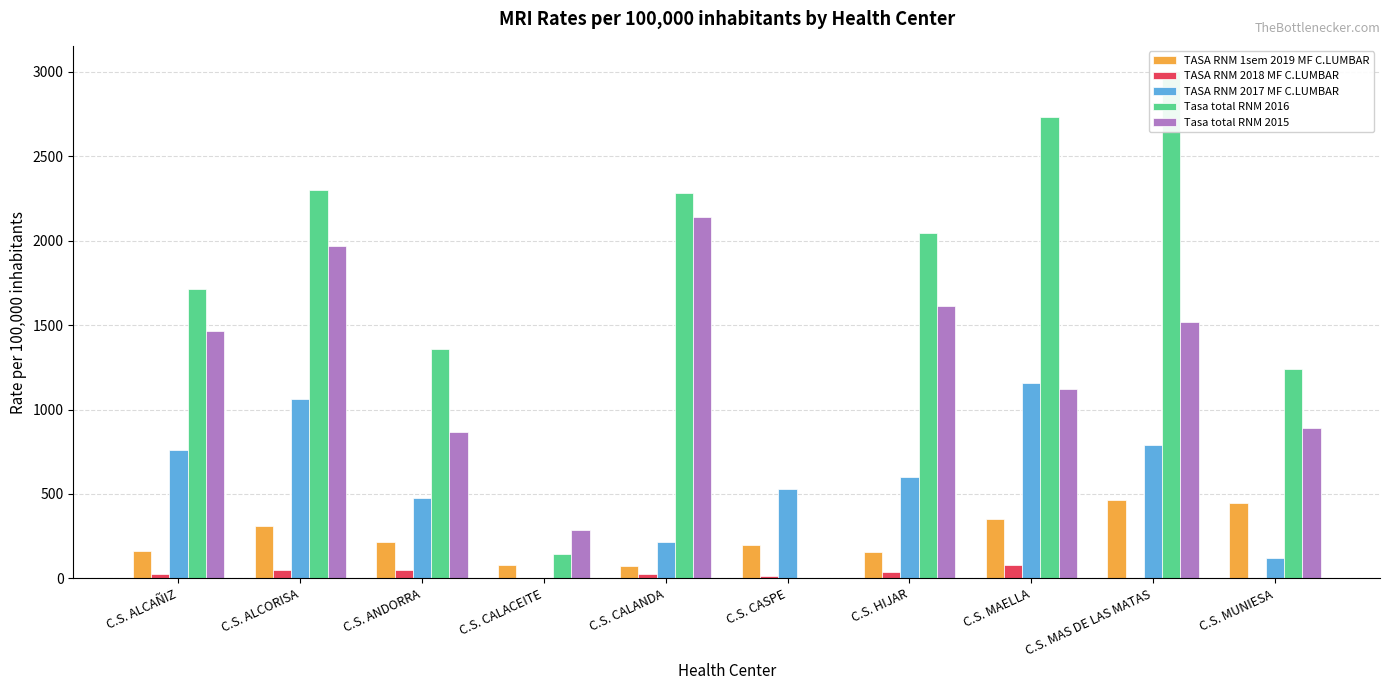

How many bars are there in each group?

5